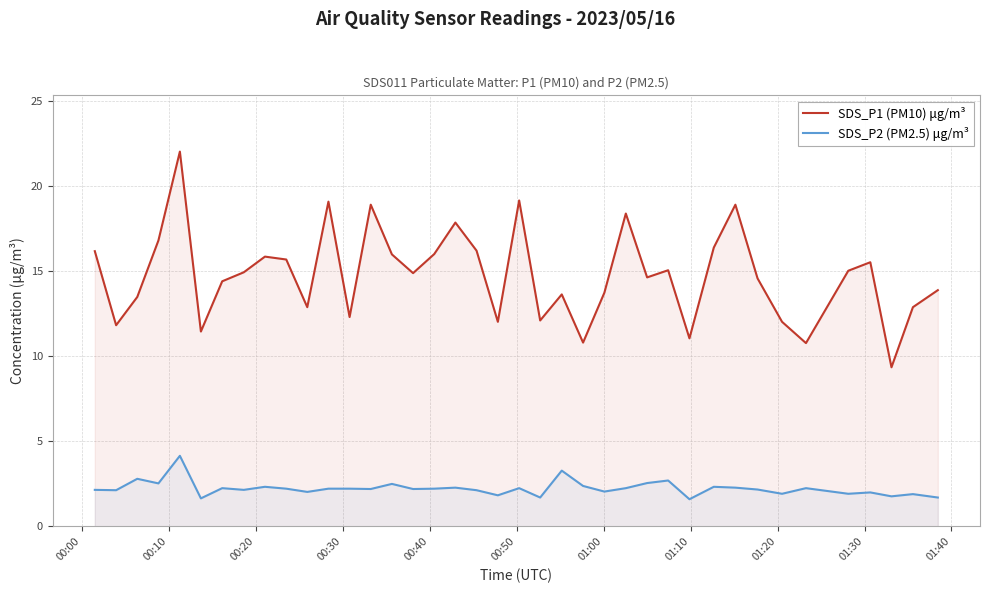

What is the difference between the maximum and minimum values in the SDS_P1 (PM10) μg/m³ series?

12.7